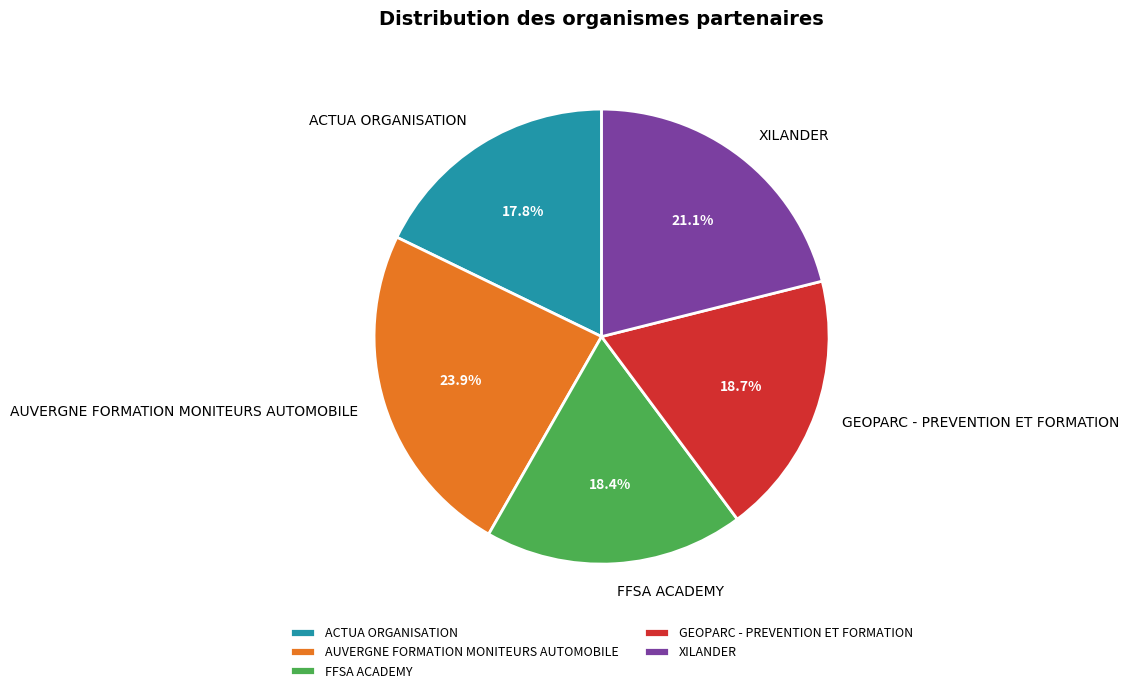

Combined, do FFSA ACADEMY and XILANDER account for over 50%?

No